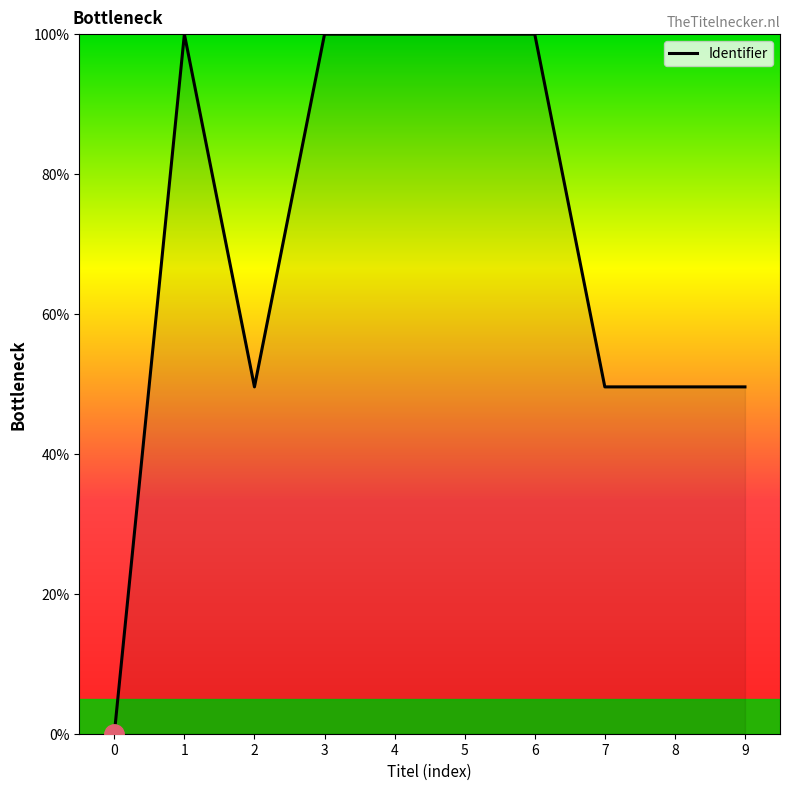

How many lines are shown in the chart?

1